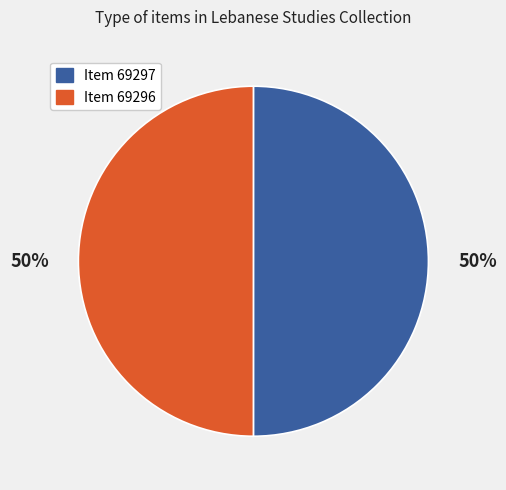

To the nearest percent, what portion does Item 69297 represent?

50%